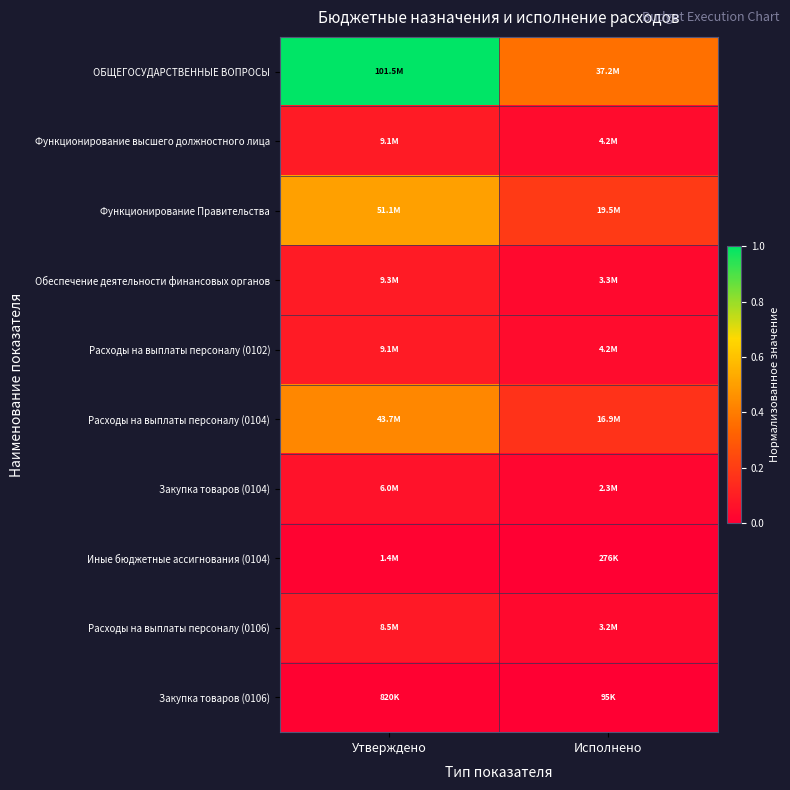

At which category does the chart reach its minimum across all series?

Исполнено